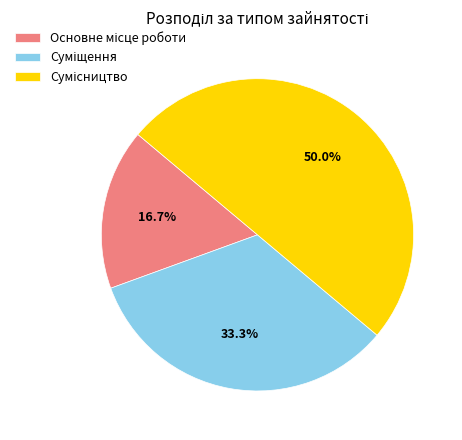

Count the number of slices in the pie.

3